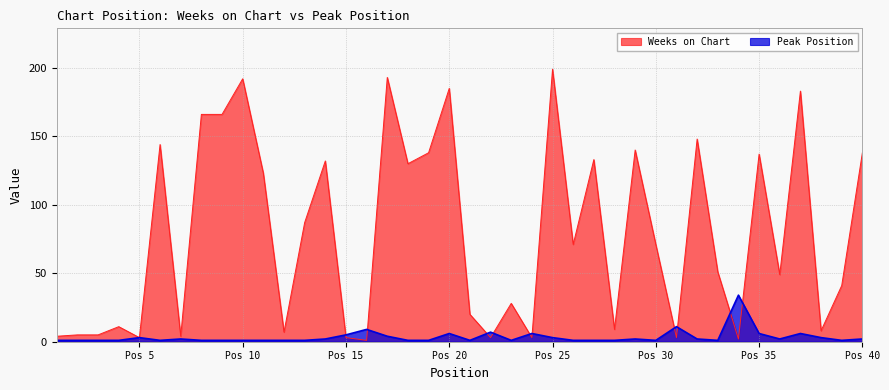

True or false: Weeks on Chart has a value of 138 at Pos 40.

True